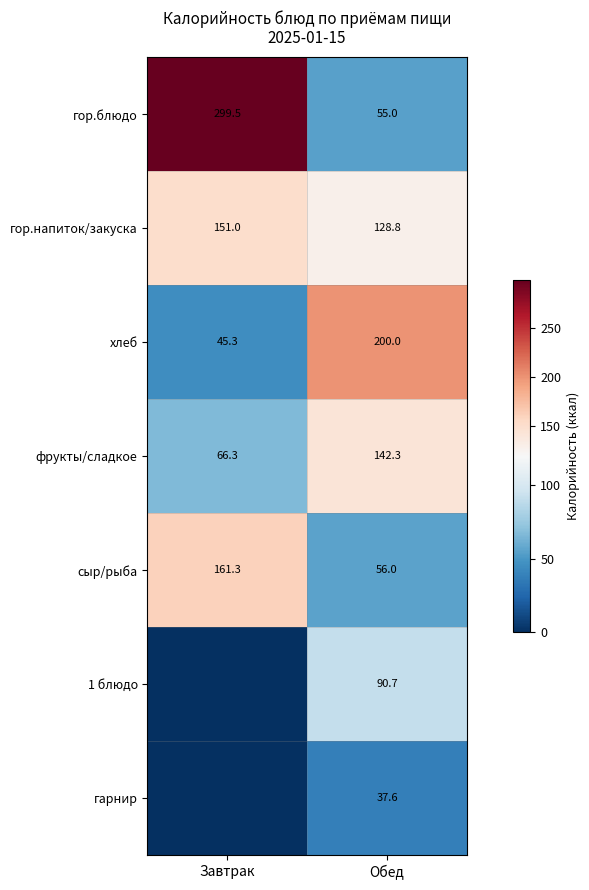

Between Обед and Завтрак, which is larger?

Завтрак